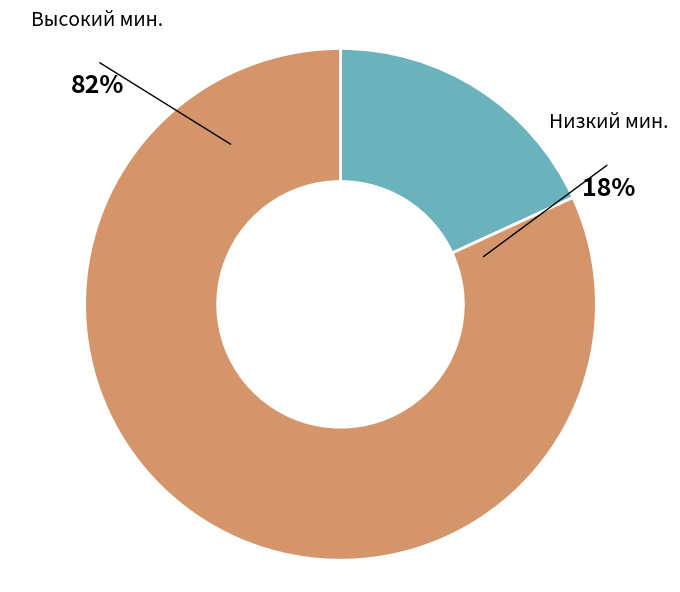

Does any single category account for the majority?

Yes